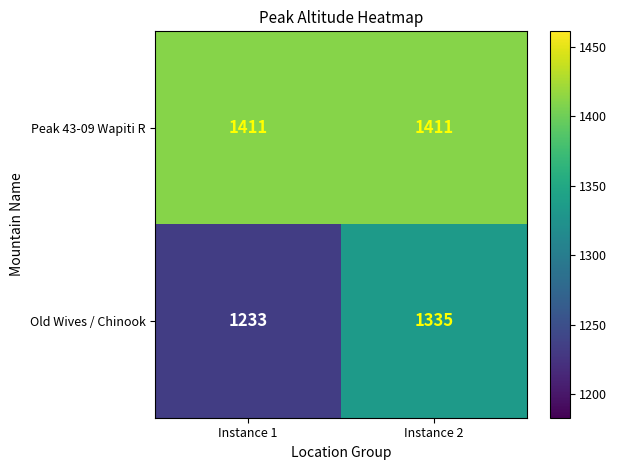

Between Instance 1 and Instance 2, which series saw the biggest shift?

Old Wives / Chinook